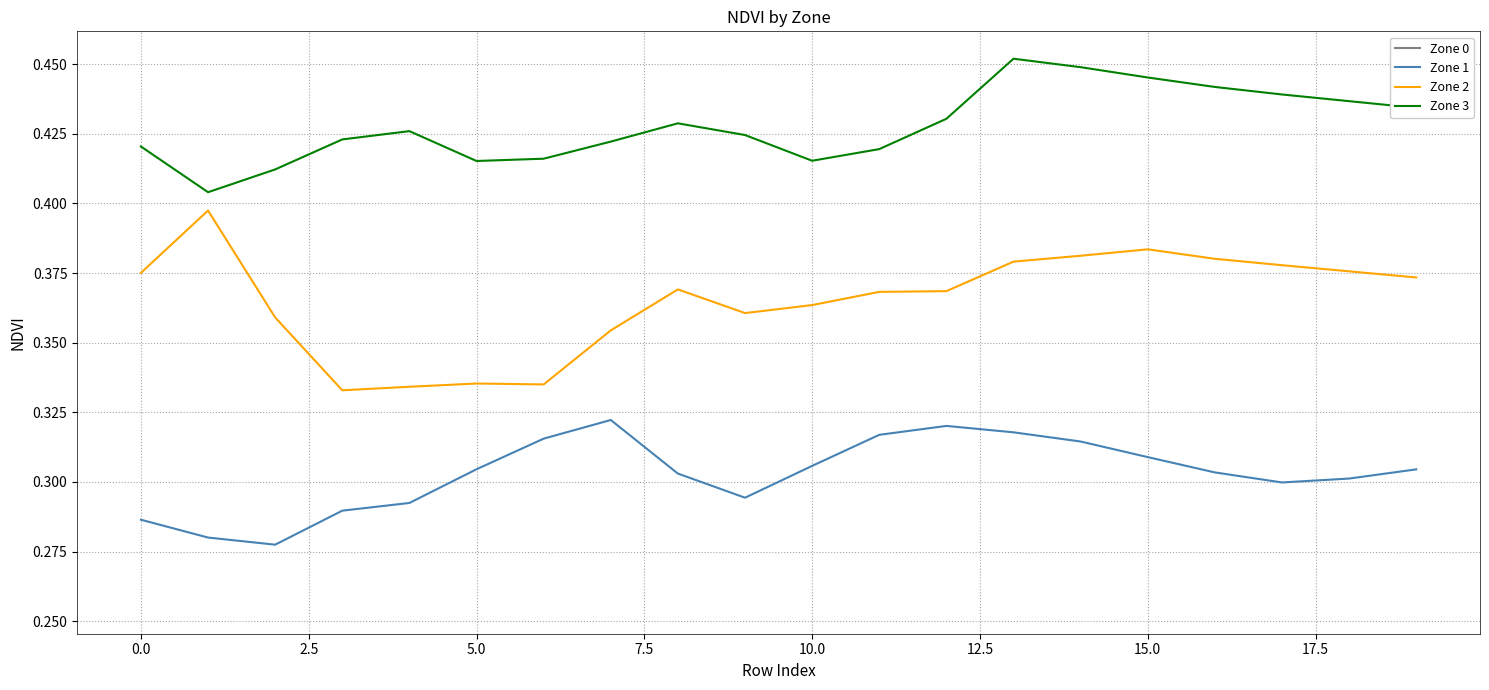

True or false: Zone 2 and Zone 3 intersect in this chart.

False